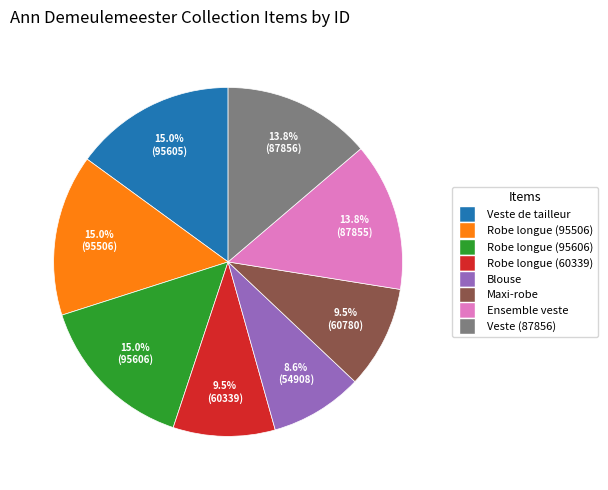

Is there a majority slice in this chart?

No